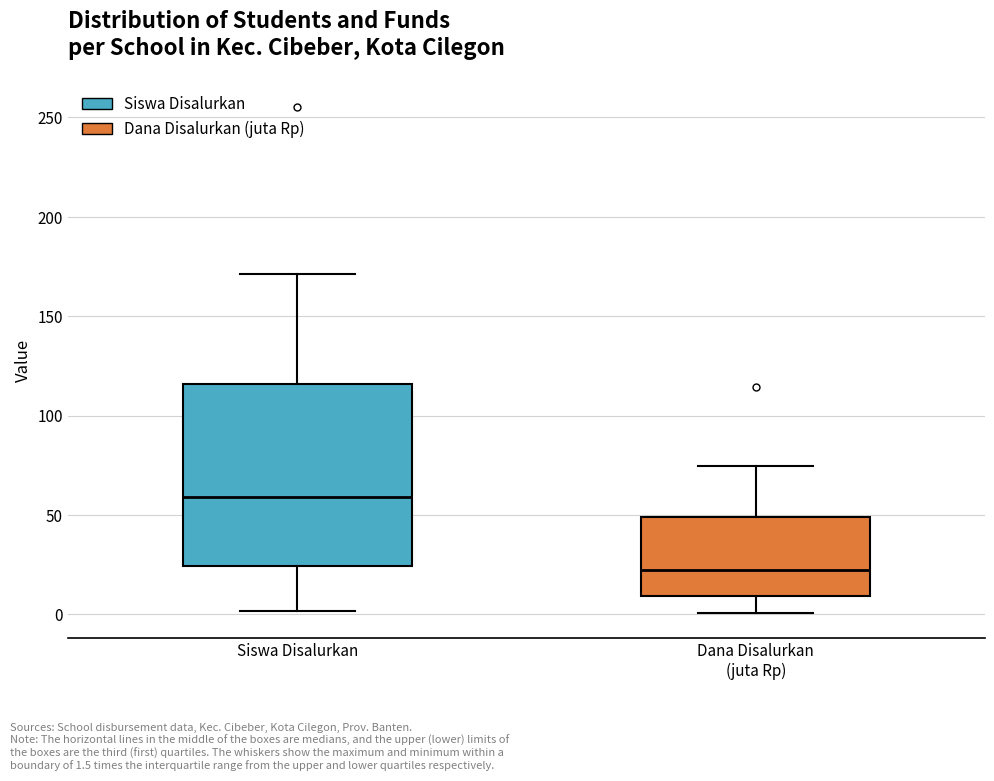

Which box is the tallest, from its lower edge to its upper edge?

Siswa Disalurkan